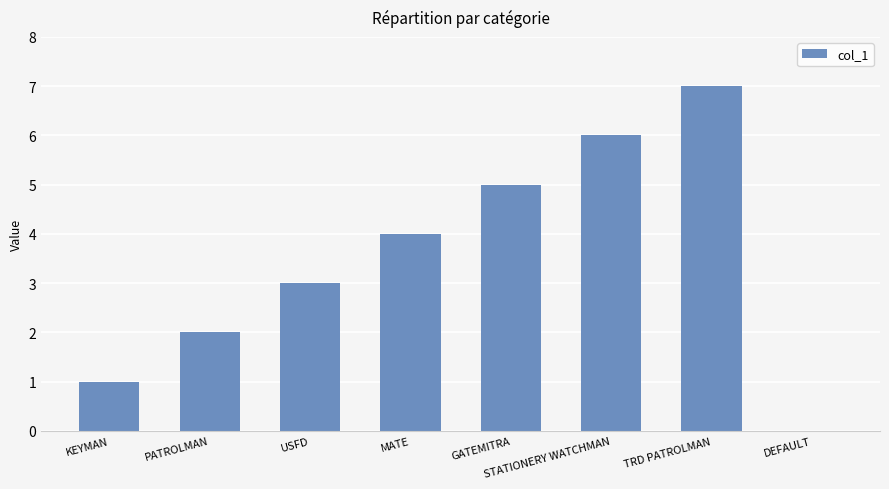

How many data points does each series have?

8